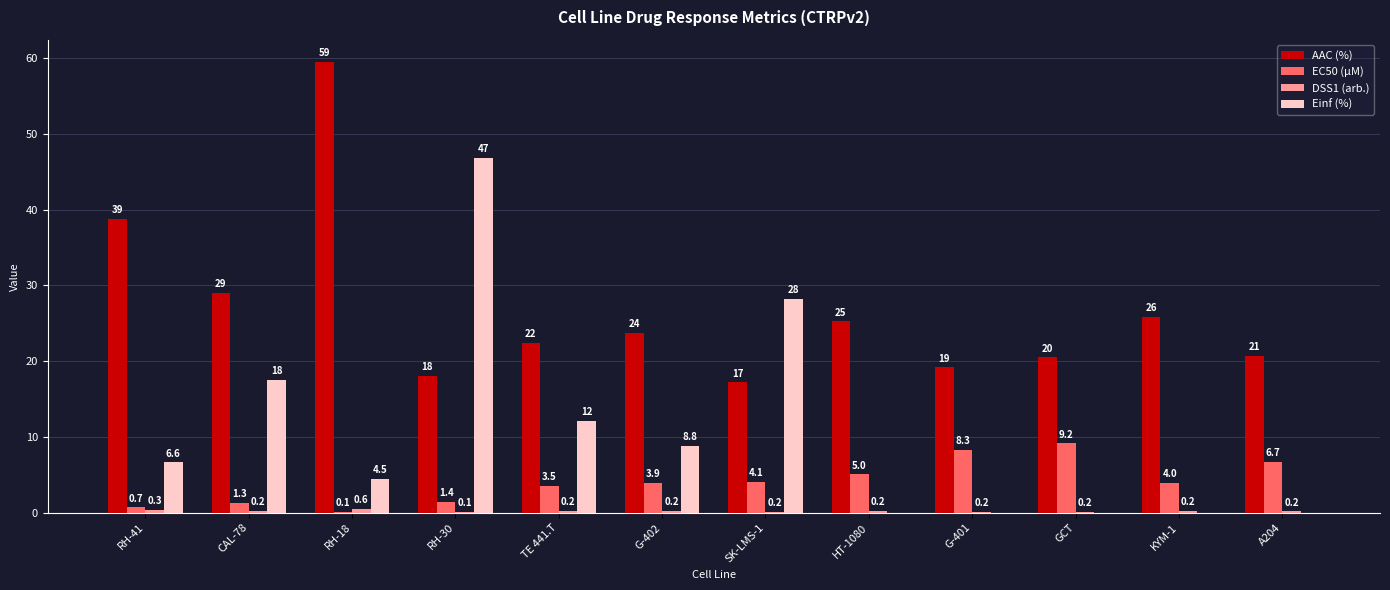

At which category is the sum across all series the highest?

RH-30